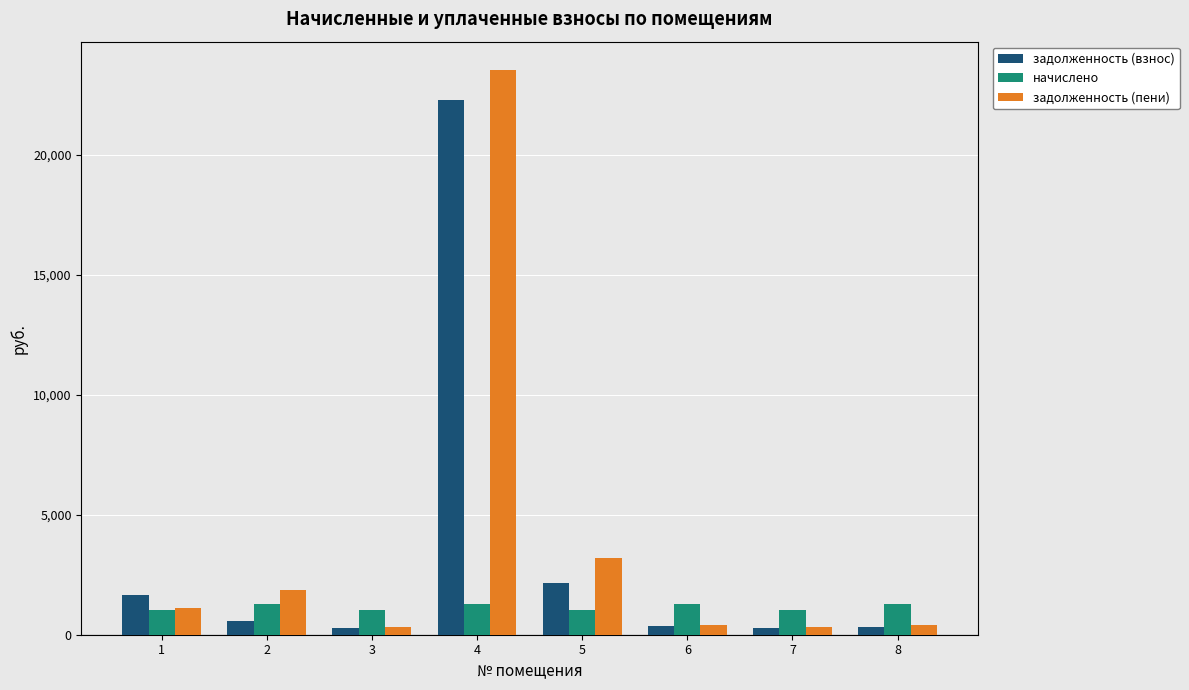

List the series in order of their peak value, lowest first.

начислено, задолженность (взнос), задолженность (пени)